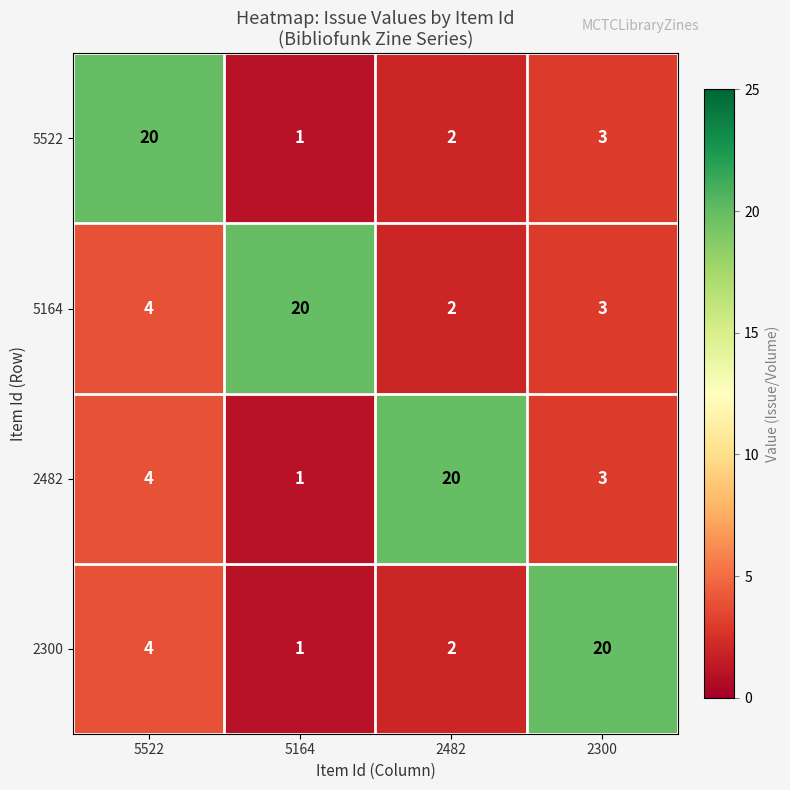

List the series in order of their overall mean, highest first.

5164, 2482, 2300, 5522